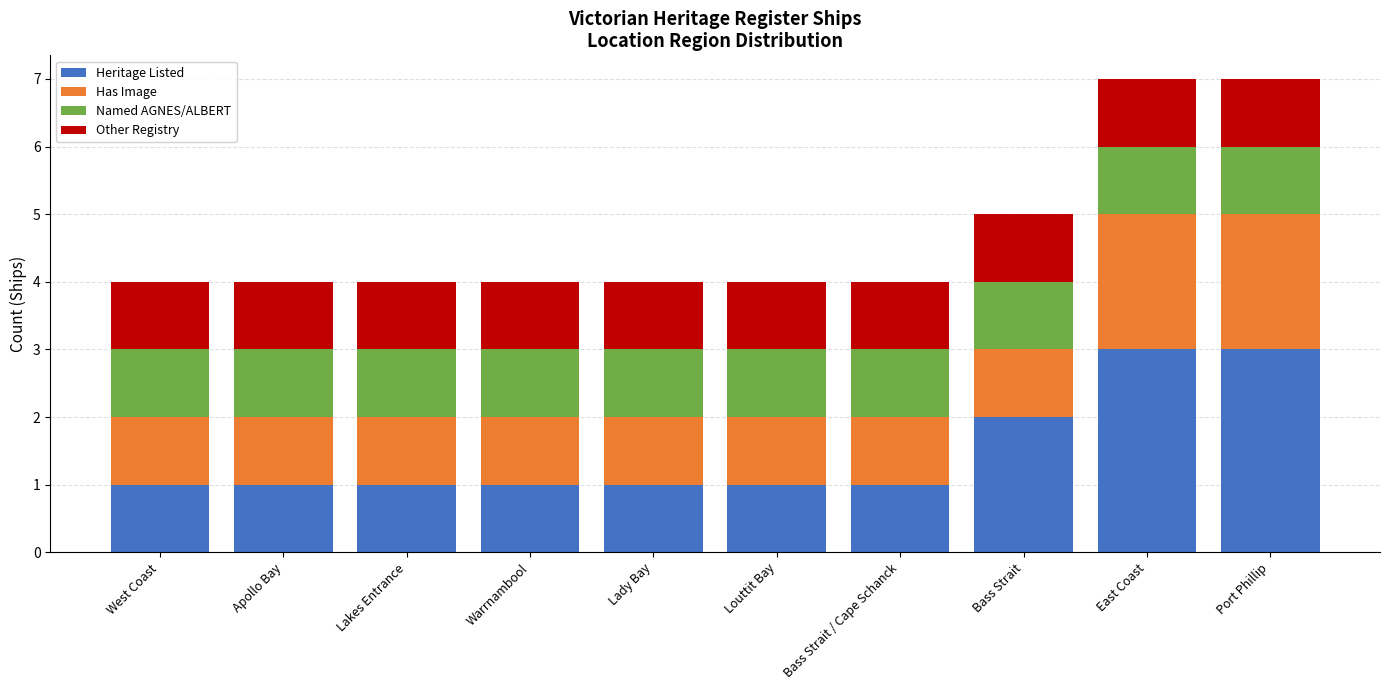

True or false: Heritage Listed has a value of 4 at Port Phillip.

False